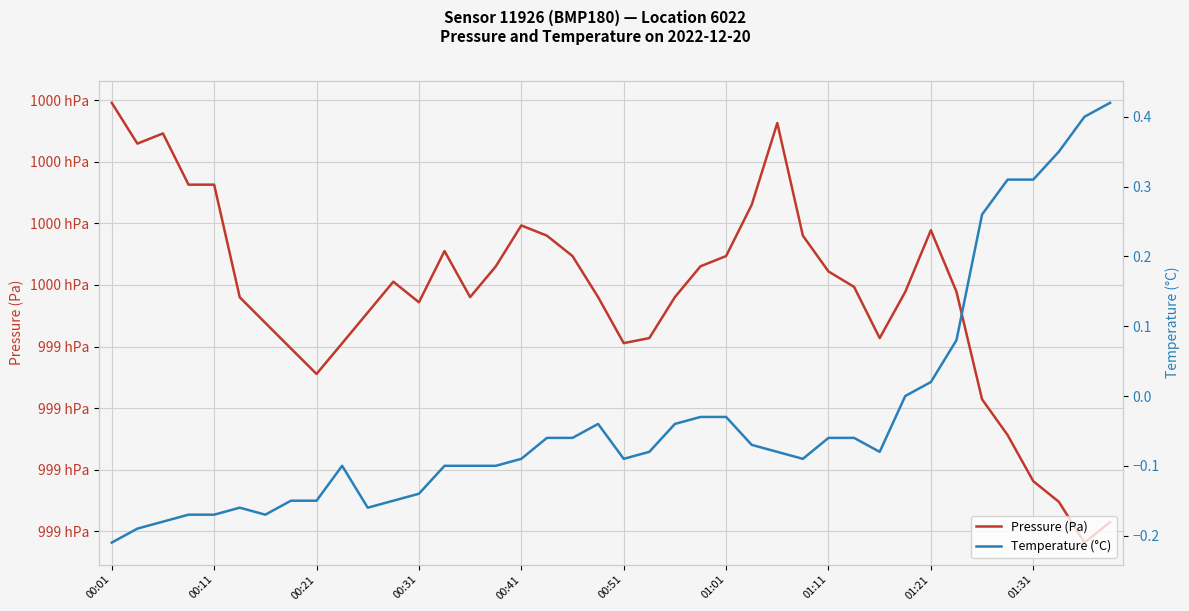

True or false: Pressure (Pa) and Temperature (°C) cross at least once.

False